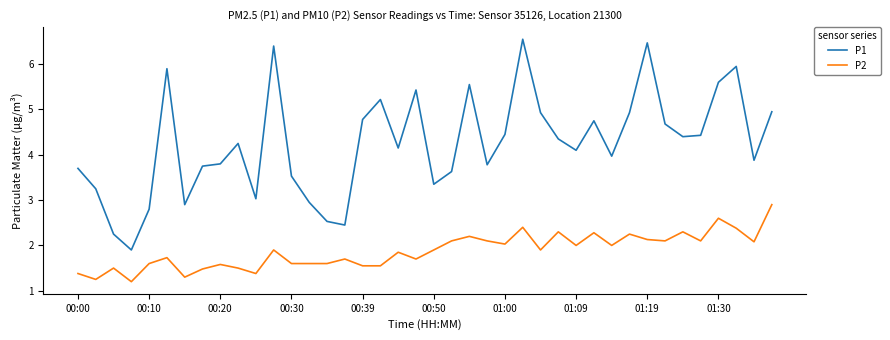

Which series has the largest total across all categories?

P1